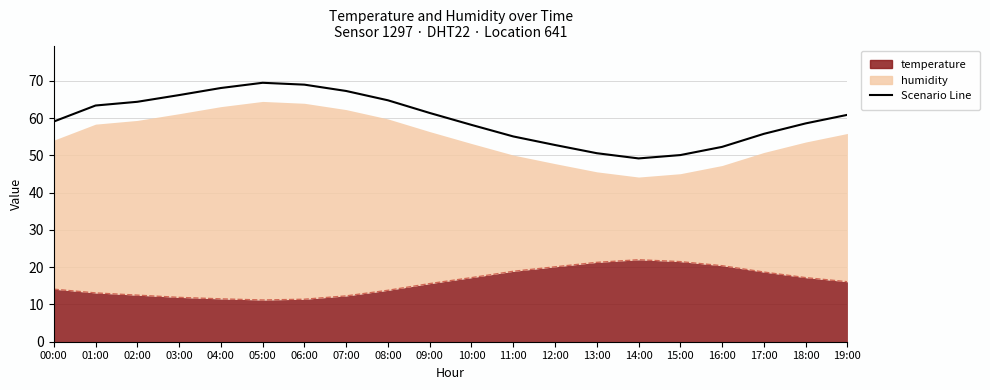

What is the ratio of the value at 13:00 to the value at 00:00?

0.9